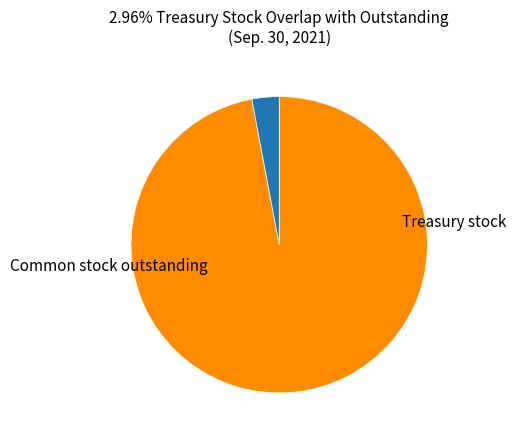

Which slice is the smallest?

Treasury stock